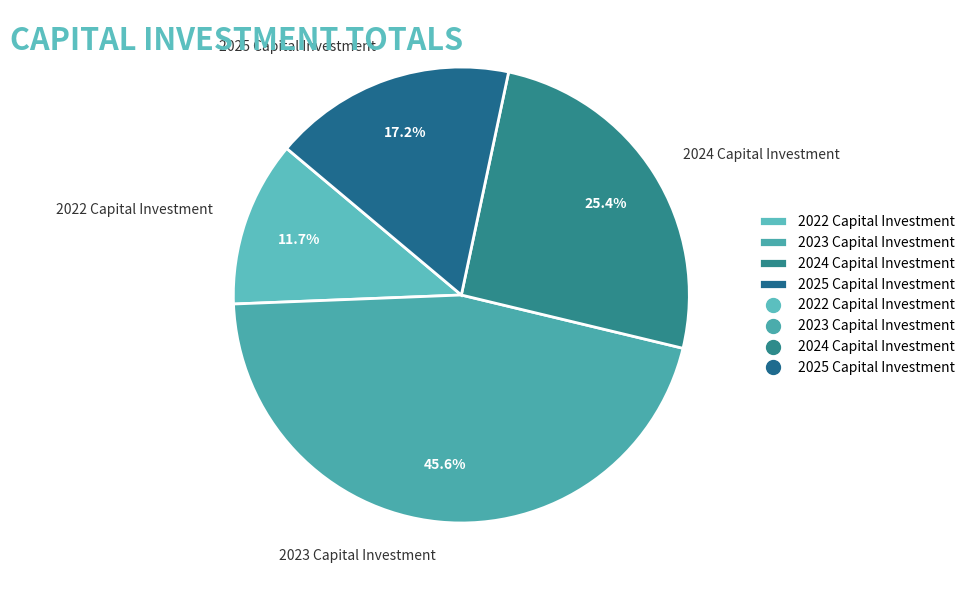

Does 2024 Capital Investment represent more than half of the total?

No